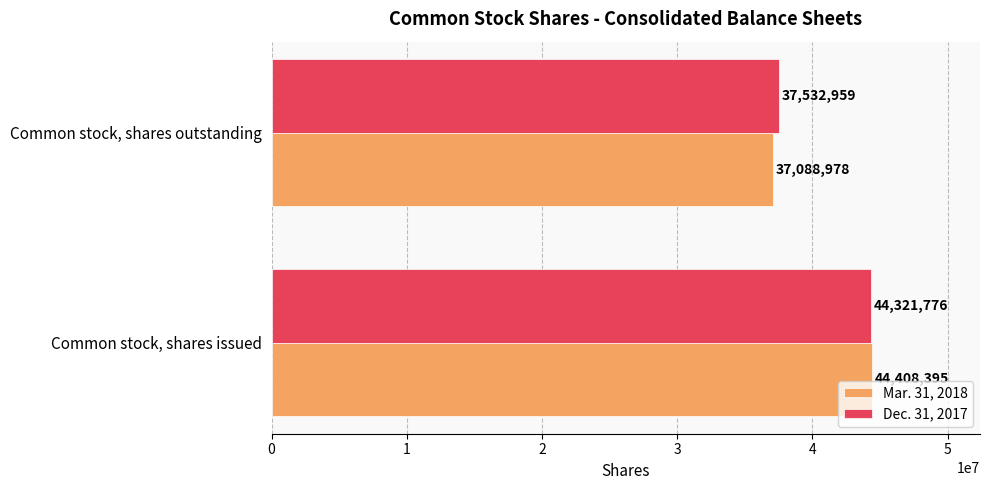

What is the difference between the maximum and minimum values in the Mar. 31, 2018 series?

7319417